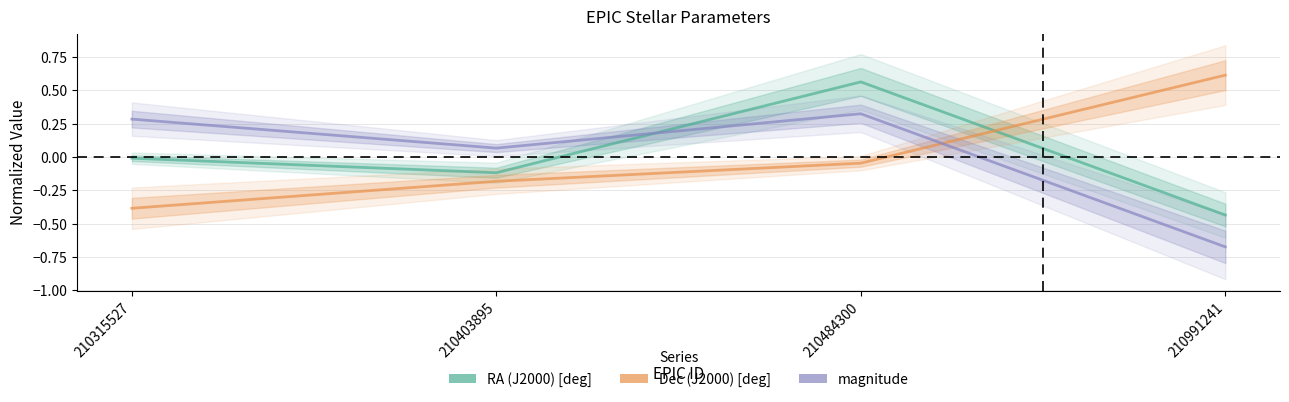

What are all the series names shown in the legend?

RA (J2000) [deg], Dec (J2000) [deg], magnitude